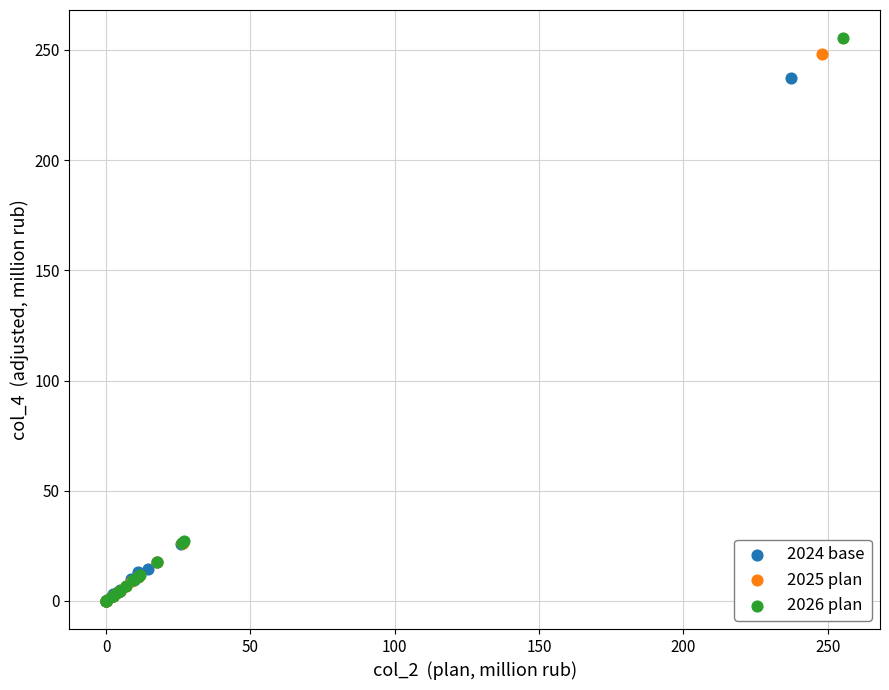

What are all the series names shown in the legend?

2024 base, 2025 plan, 2026 plan